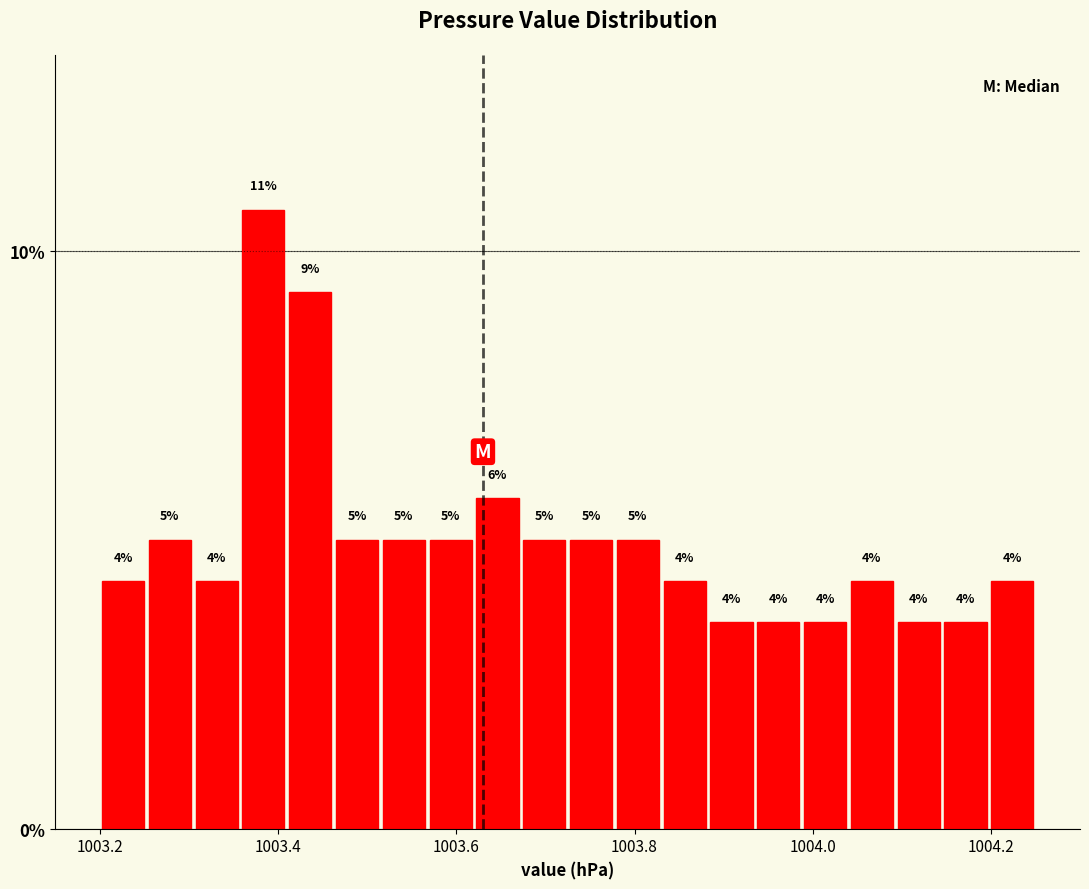

Around what value on the x-axis is the tallest bar? Give the approximate position of its centre, as read against the axis.

1003.38